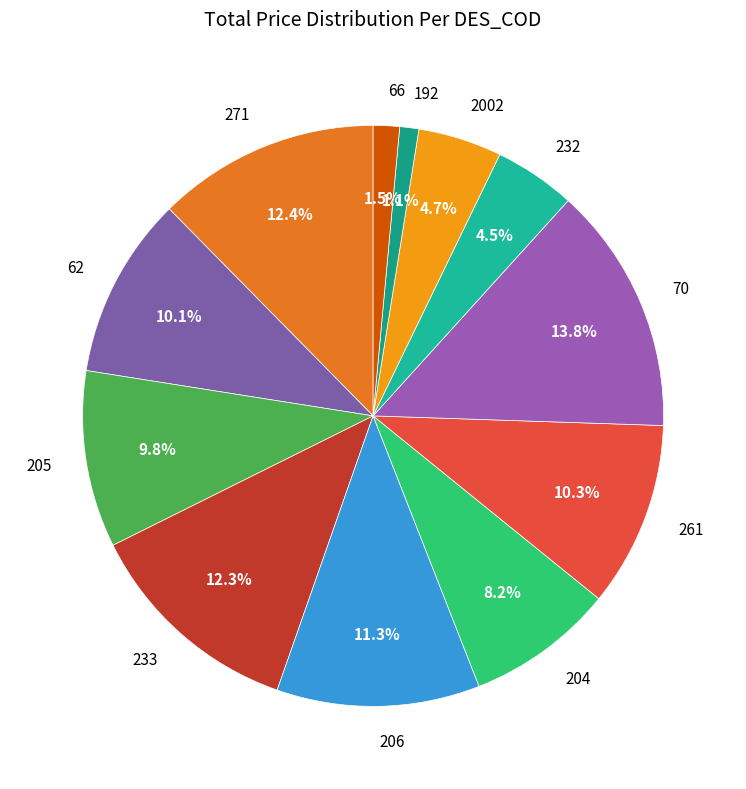

What is the largest slice in the pie chart?

70